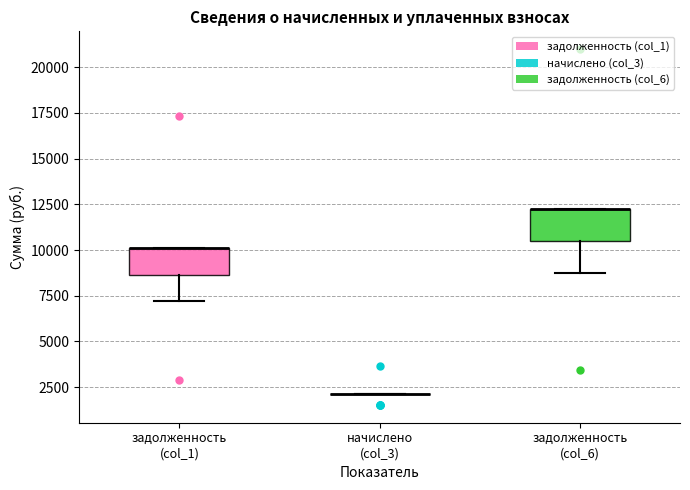

Reading left to right, read every box against the y-axis: the position of its median line, the range the box covers, and the ends of its whiskers. The values are not printed on the chart, so give them approximately, as read against the axis.

задолженность (col_1): median 10000 (drawn on the box's upper edge), box 8500 to 10000, whiskers 7000 to 10000
начислено (col_3): box collapsed to a line at 2000, whiskers 2000 to 2000
задолженность (col_6): median 12000 (drawn on the box's upper edge), box 10500 to 12000, whiskers 8500 to 12000